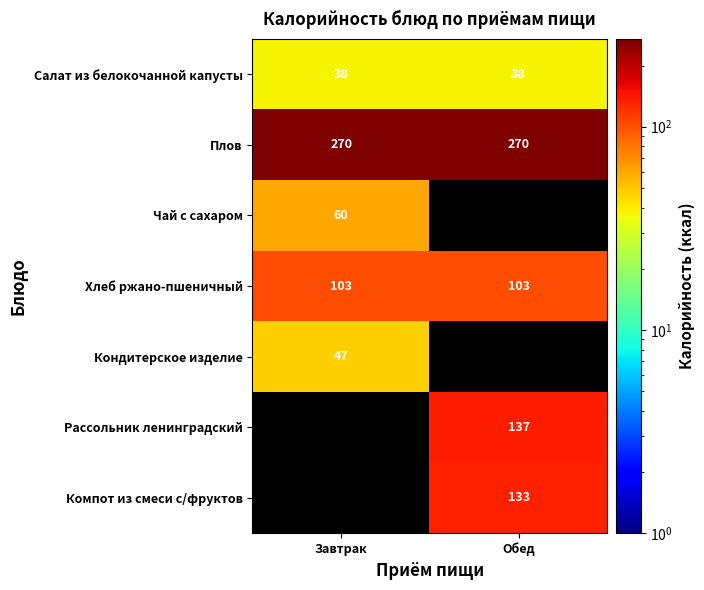

True or false: Компот из смеси с/фруктов has a value of 133 at Обед.

True